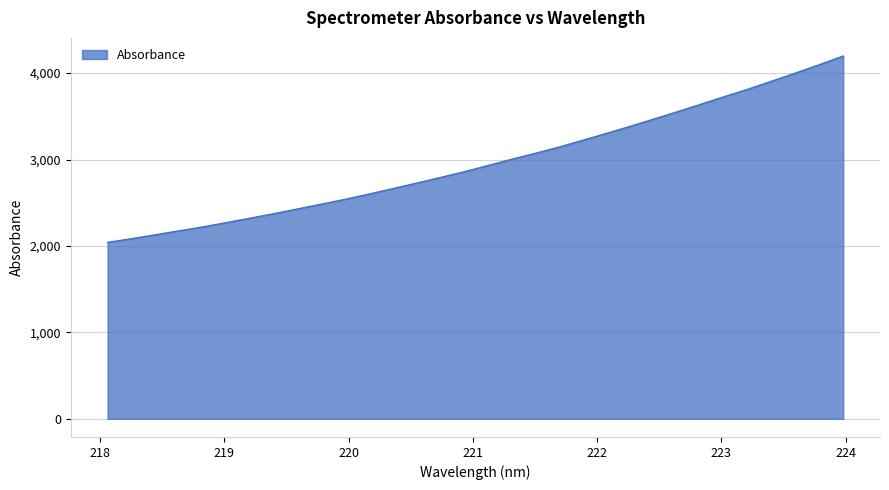

What is the greatest value displayed?

4197.8